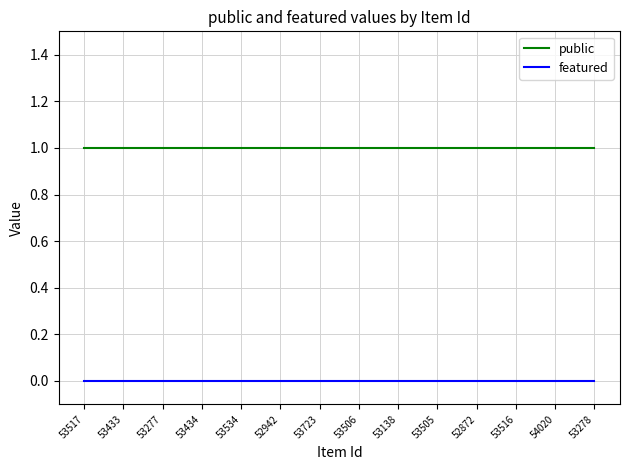

True or false: public and featured intersect in this chart.

False